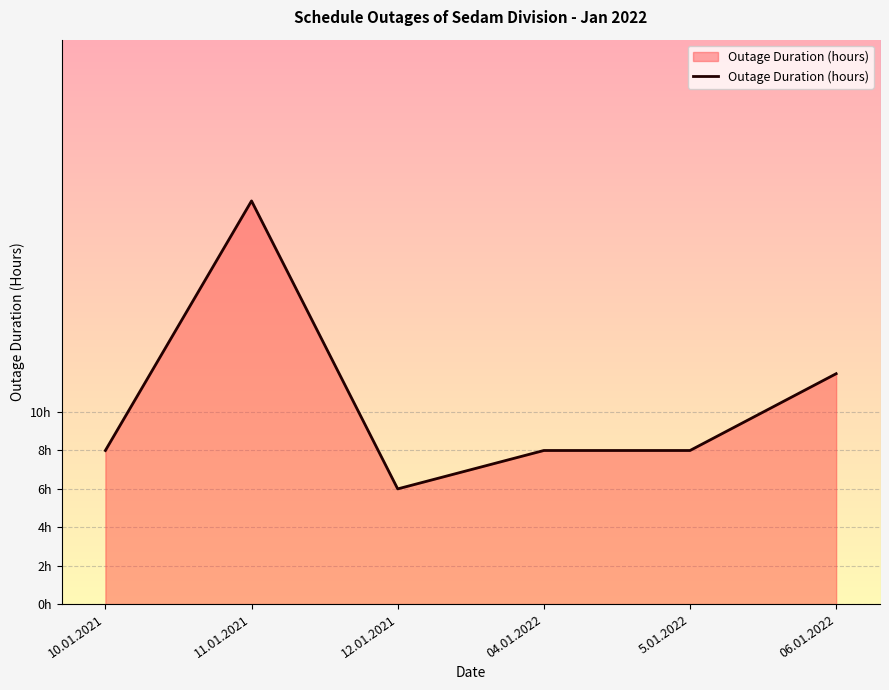

True or false: the data shows 8 at 10.01.2021.

True